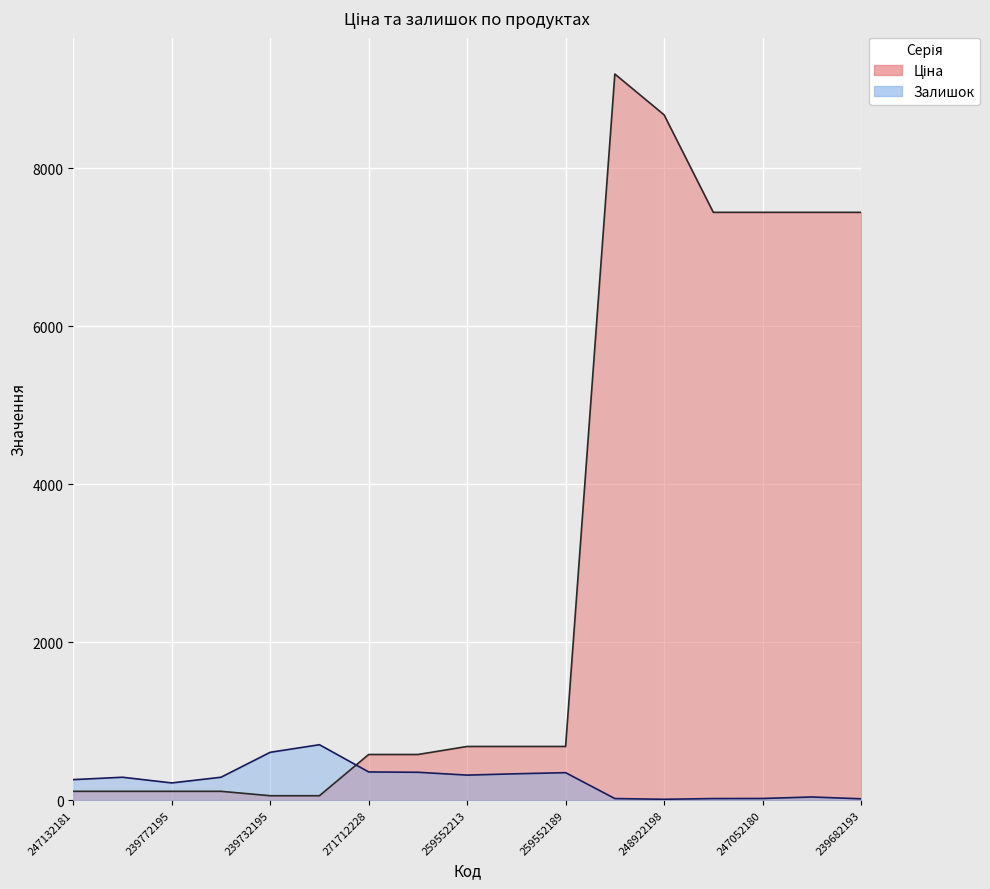

What value does the Залишок series have at 247132181?

260.0